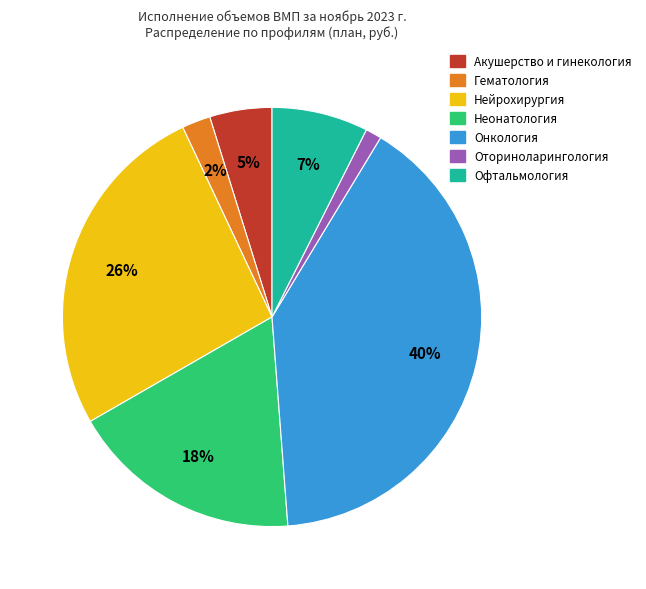

Combined, do Онкология and Нейрохирургия account for over 50%?

Yes